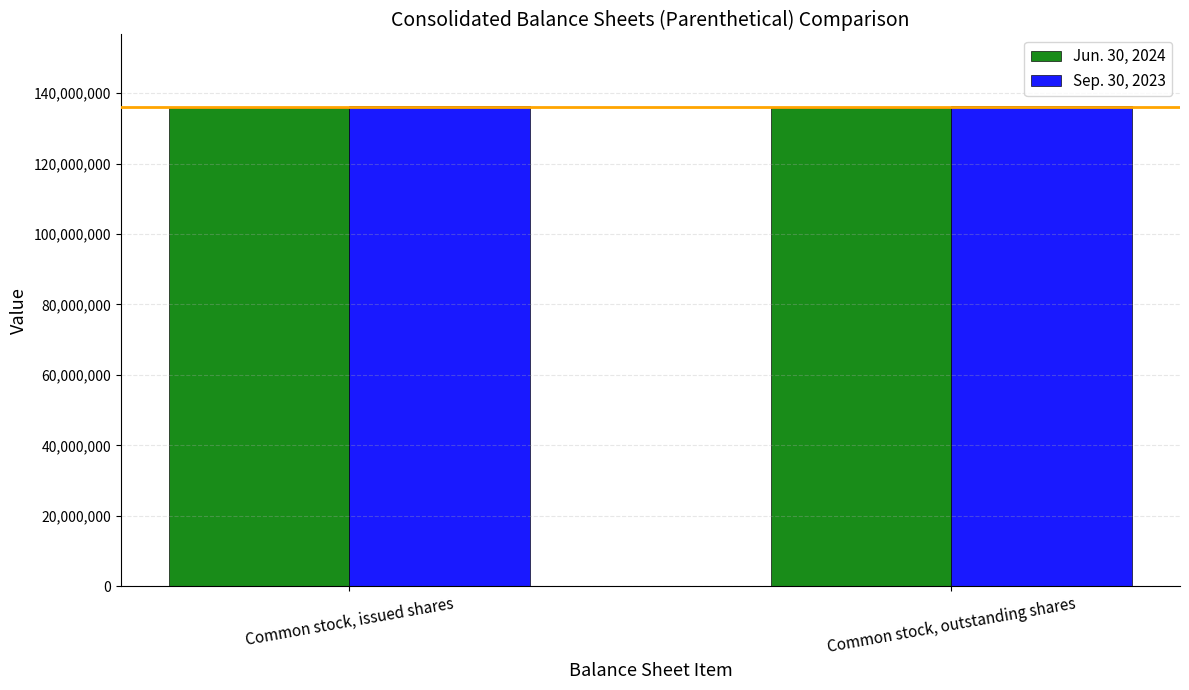

List the series in order of their peak value, highest first.

Sep. 30, 2023, Jun. 30, 2024